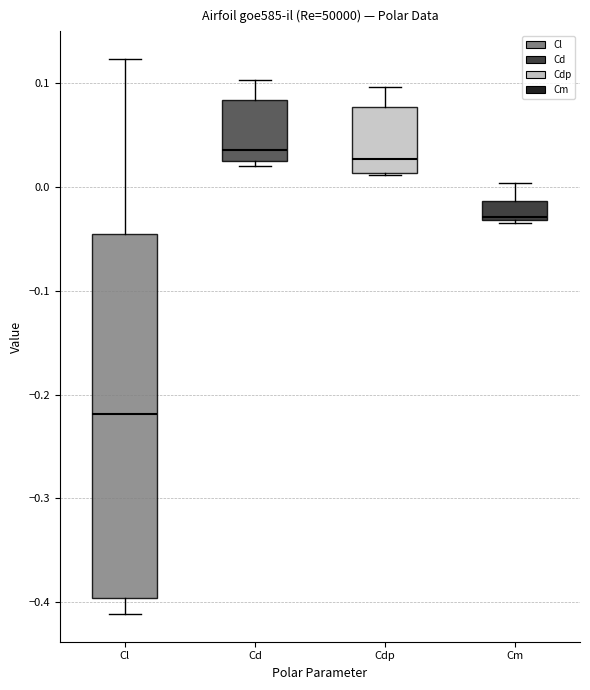

Reading left to right, read every box against the y-axis: the position of its median line, the range the box covers, and the ends of its whiskers. The values are not printed on the chart, so give them approximately, as read against the axis.

Cl: median -0.22, box -0.40 to -0.05, whiskers -0.41 to 0.12
Cd: median 0.04, box 0.02 to 0.08, whiskers 0.02 (just below the box's lower edge) to 0.10
Cdp: median 0.03, box 0.01 to 0.08, whiskers 0.01 to 0.10
Cm: median -0.03, box -0.03 to -0.01, whiskers -0.03 (just below the box's lower edge) to 0.00